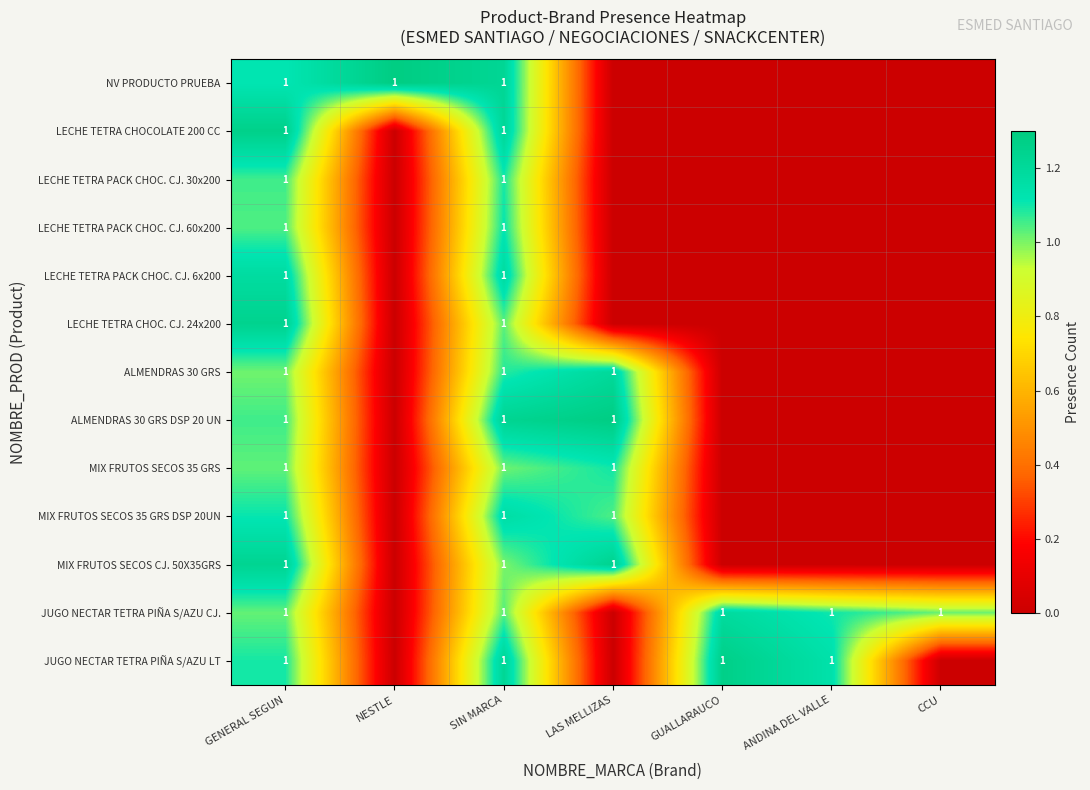

What is the total value across all series at SIN MARCA?

13